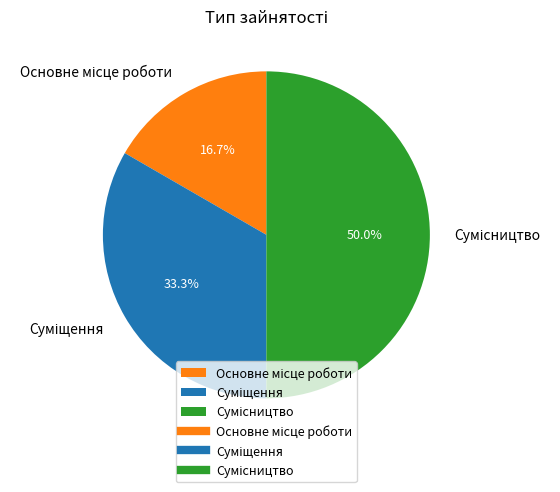

Rank the categories by value from lowest to highest.

Основне місце роботи, Суміщення, Сумісництво